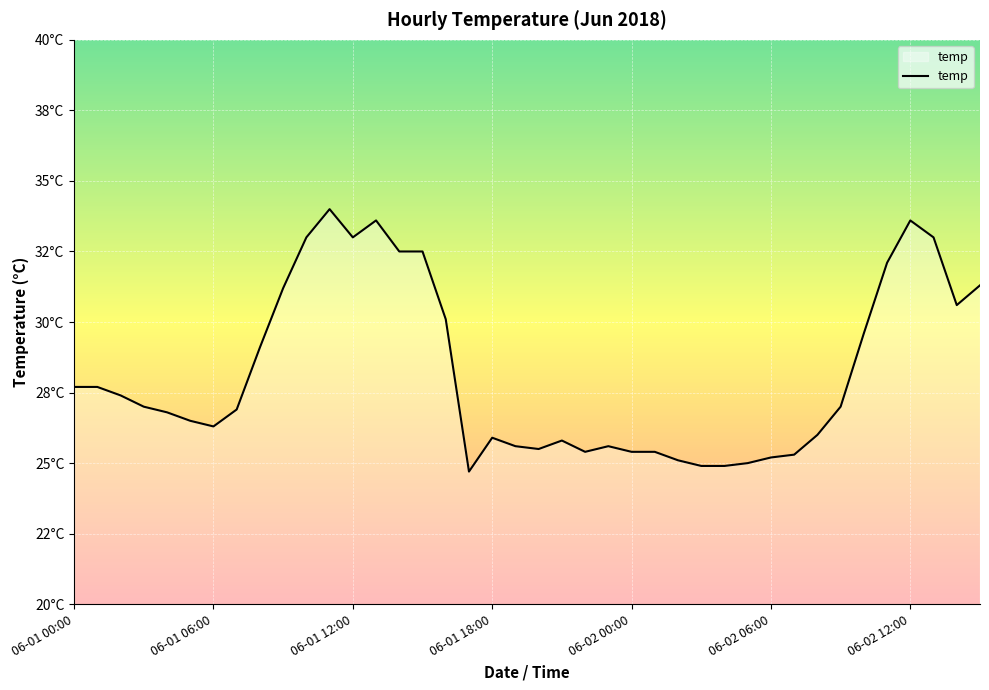

What is the smallest value displayed?

24.7